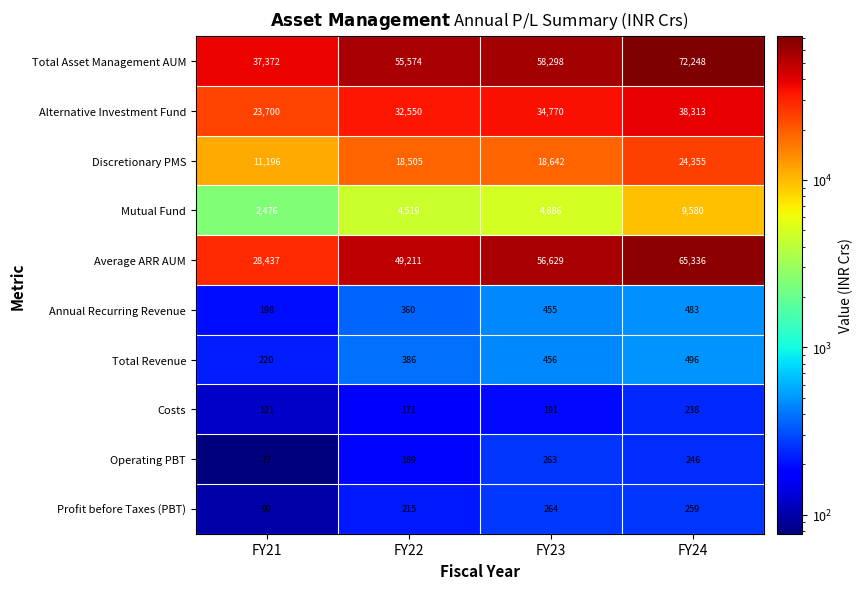

Which label corresponds to the largest value in the chart?

FY24